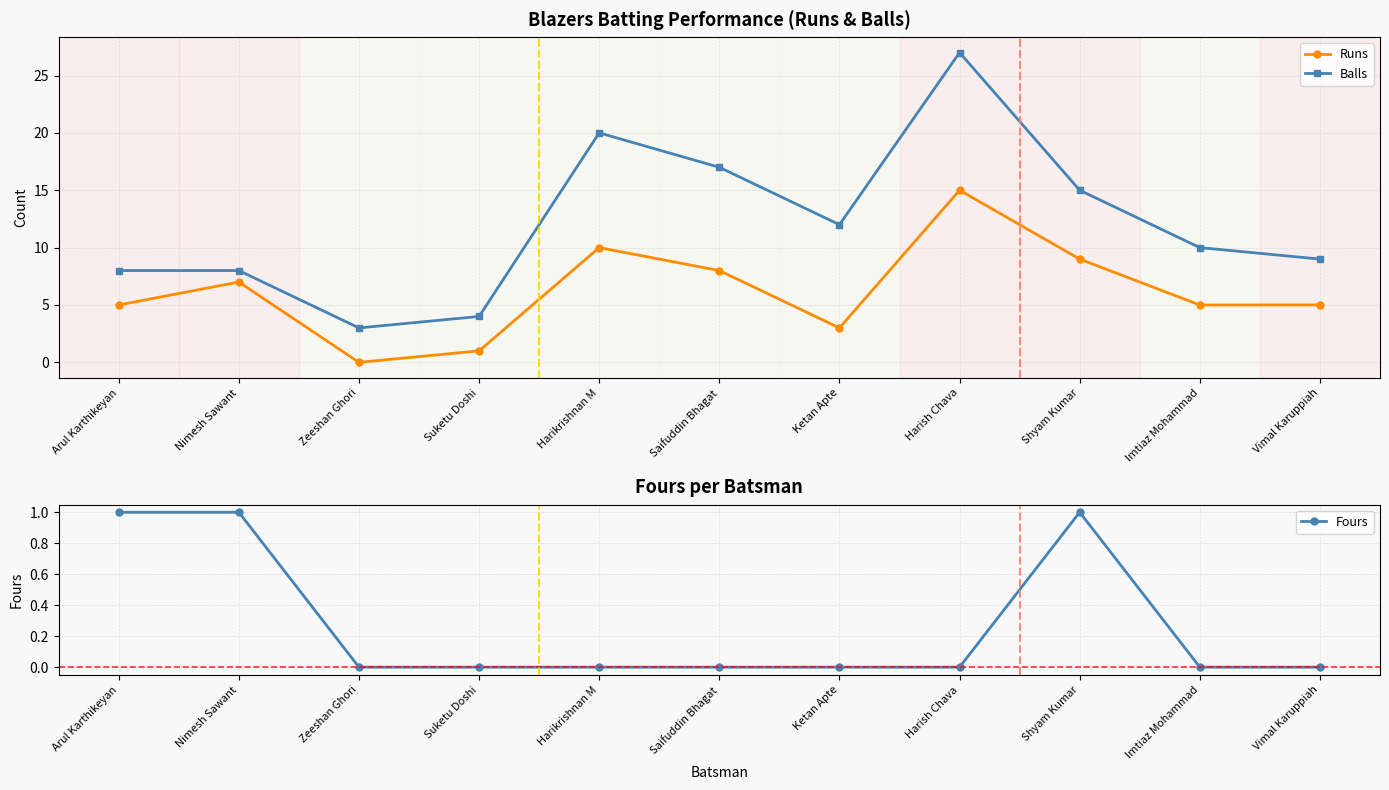

What is the difference between the second highest and minimum values in the Balls series?

17